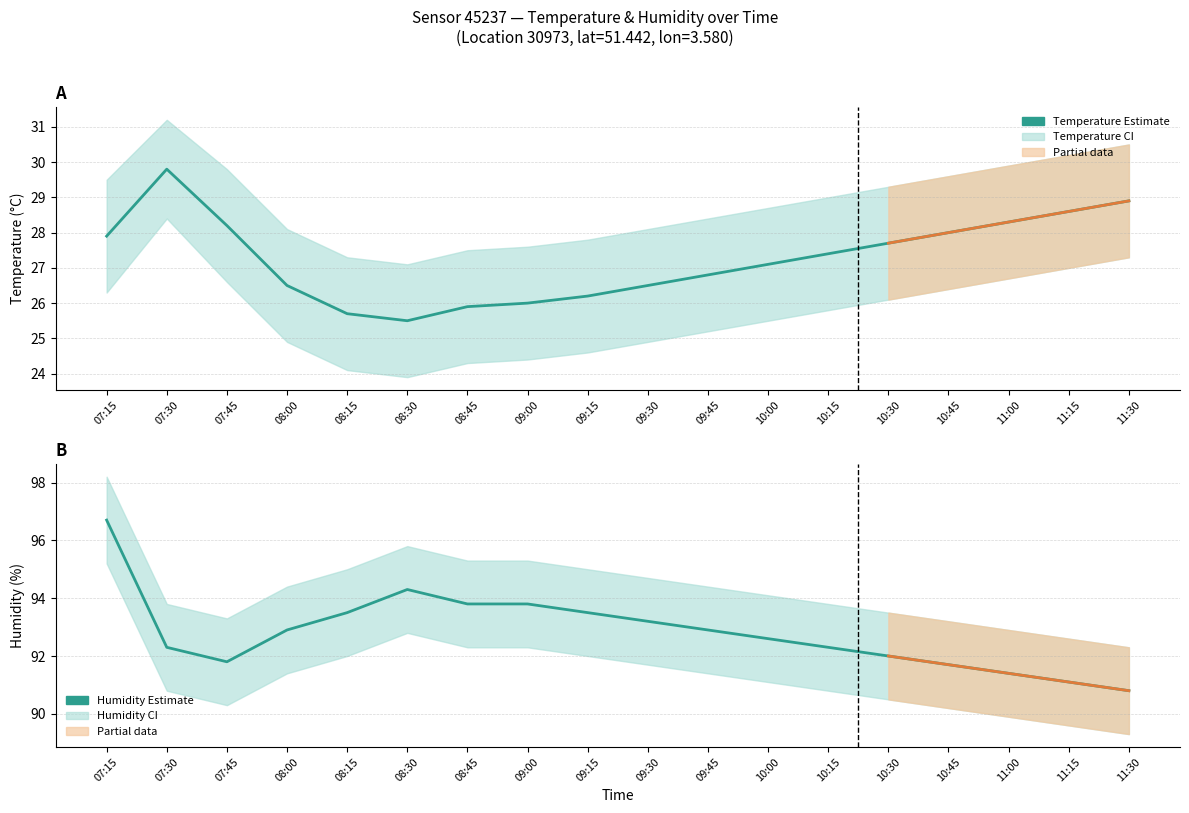

True or false: temperature and humidity cross at least once.

False